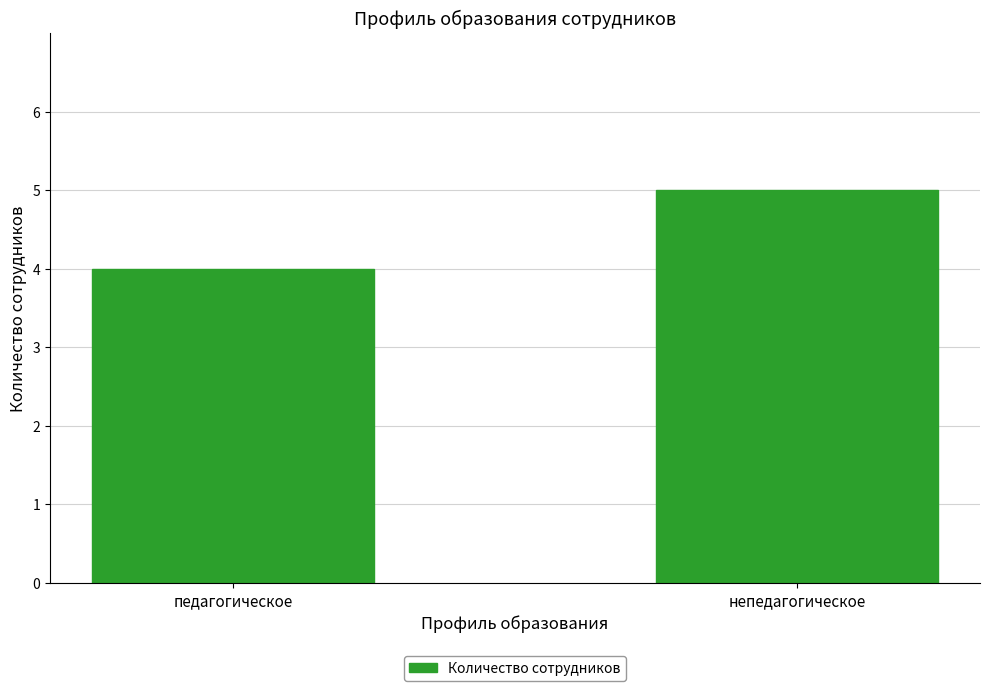

What is the change in value from педагогическое to непедагогическое?

+1